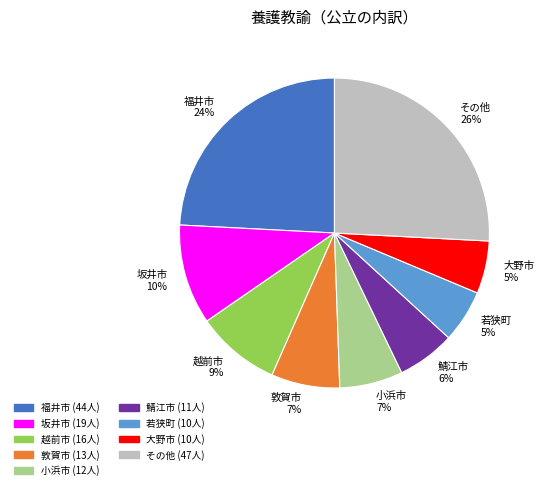

The 敦賀市 7% slice represents 7% of the pie. True or false?

True